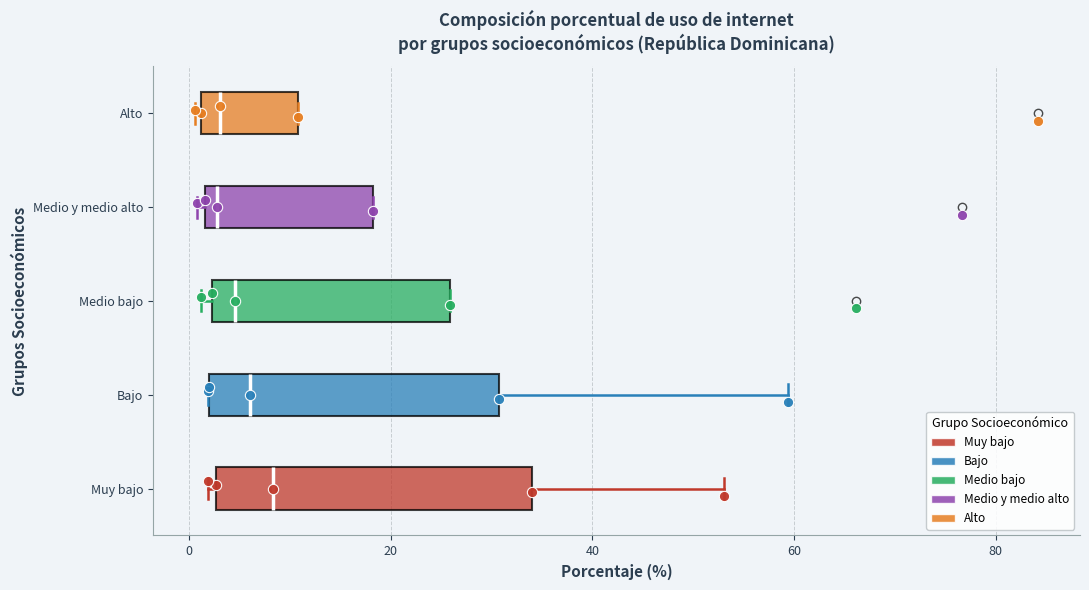

Which box is the widest, from its left edge to its right edge?

Muy bajo